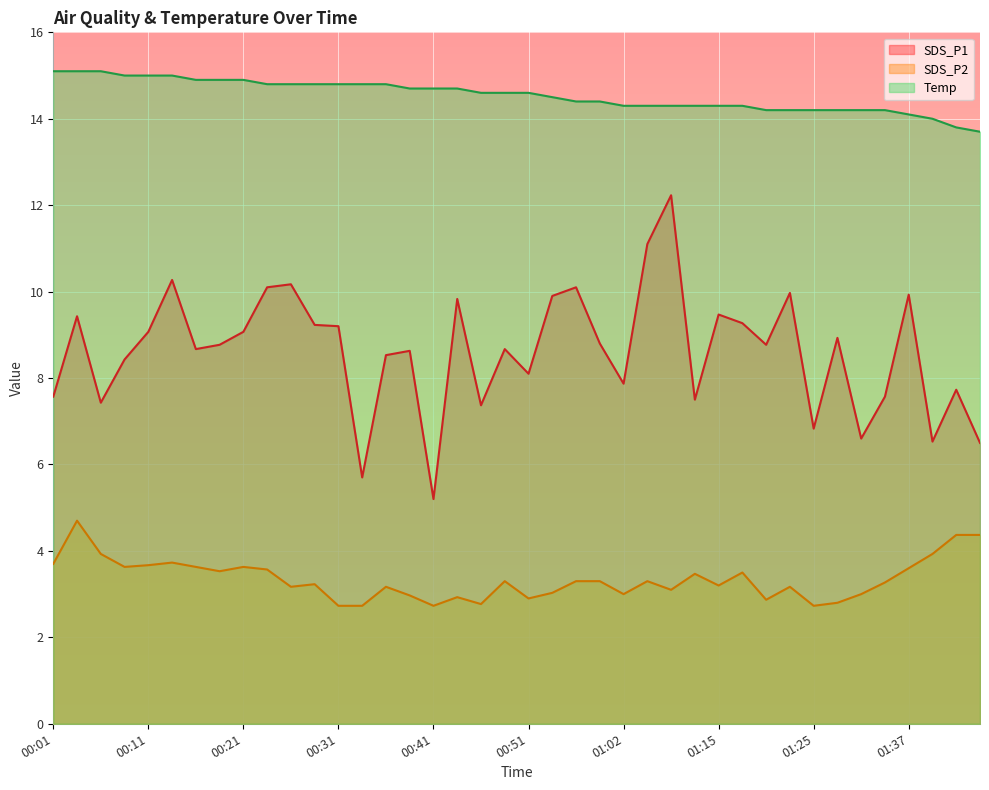

True or false: SDS_P1 and Temp intersect in this chart.

False